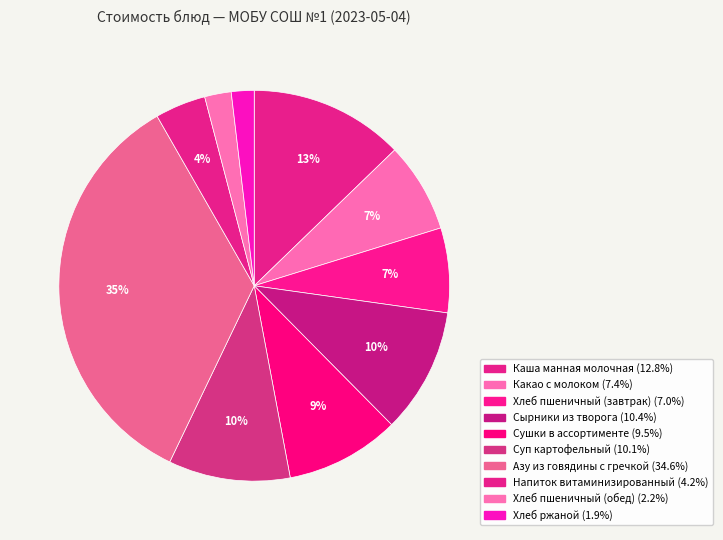

Rank the categories by value from lowest to highest.

Хлеб ржаной, Хлеб пшеничный (обед), Напиток витаминизированный, Хлеб пшеничный (завтрак), Какао с молоком, Сушки в ассортименте, Суп картофельный, Сырники из творога, Каша манная молочная, Азу из говядины с гречкой